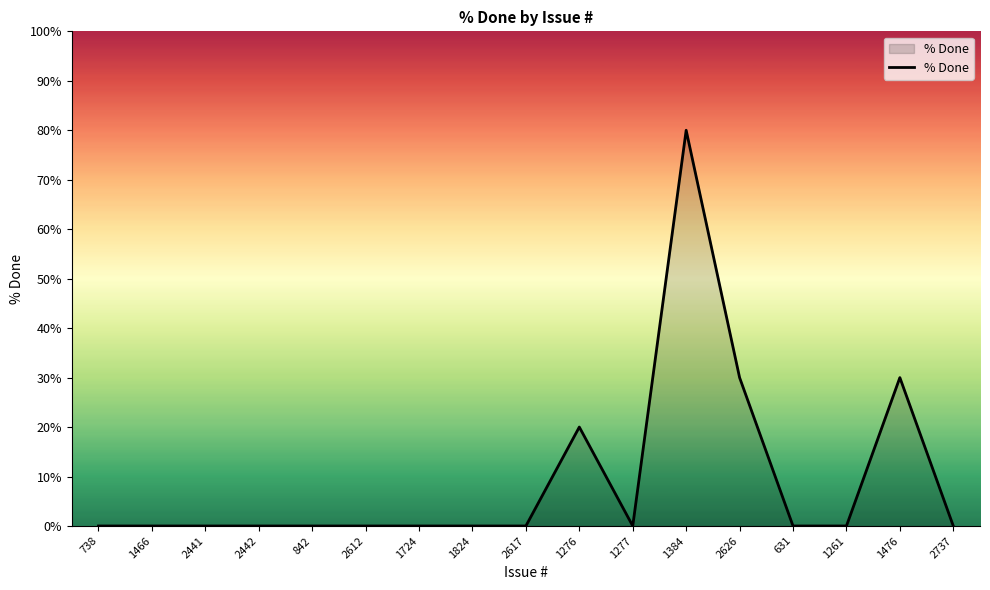

The value at 1476 is 30. True or false?

True